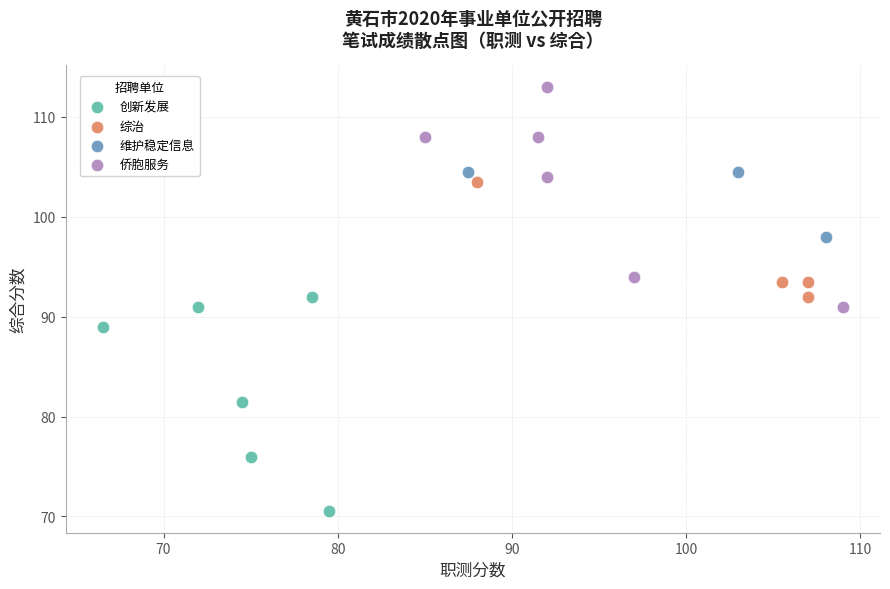

Which series contains the lowest Y value?

创新发展